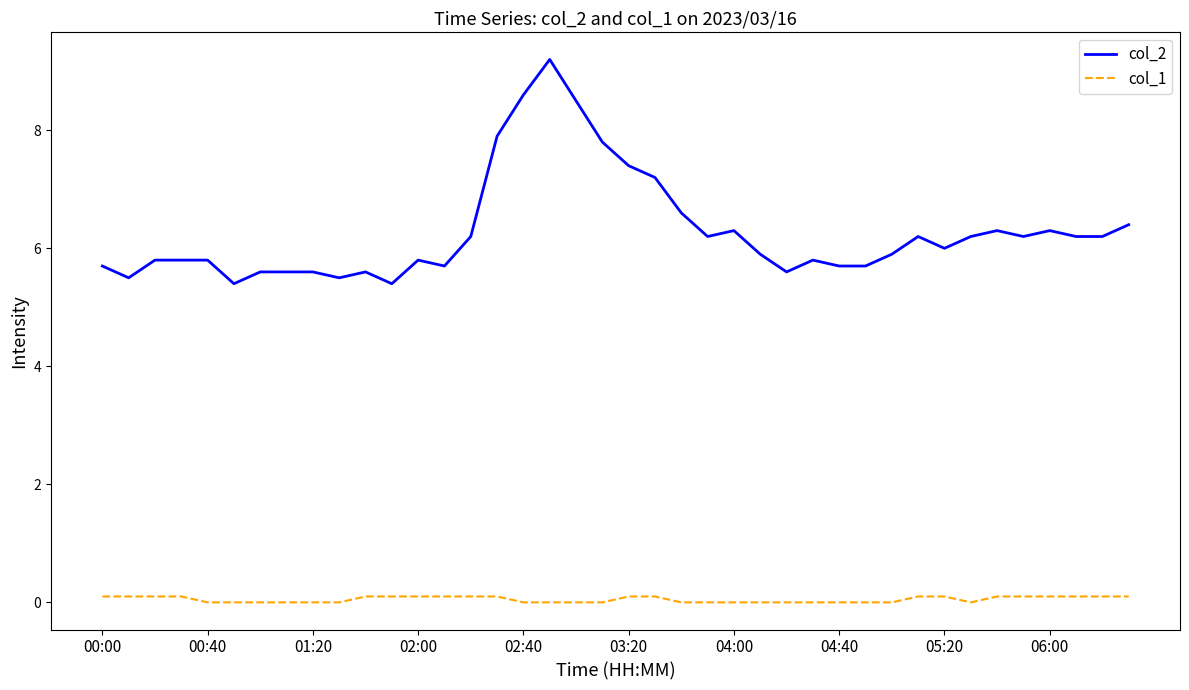

What is the difference between the maximum and minimum values in the col_2 series?

3.8